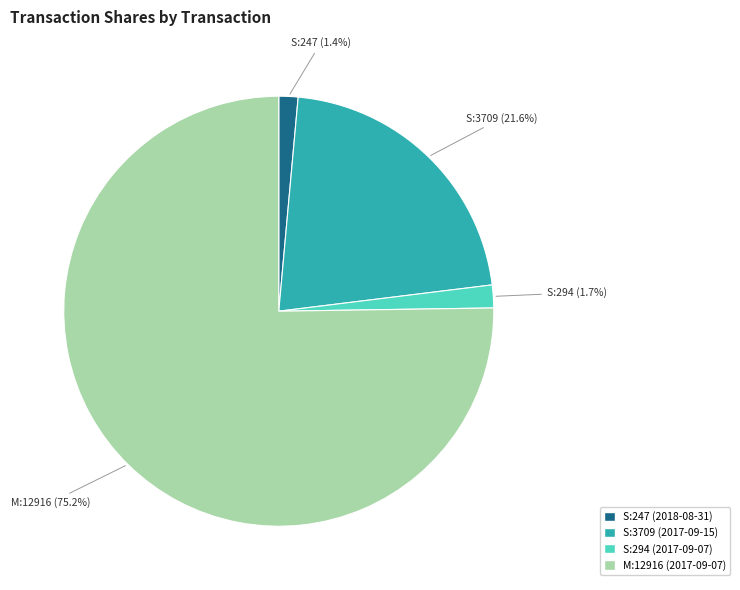

Which has a higher value, S:294 (2017-09-07) or S:3709 (2017-09-15)?

S:3709 (2017-09-15)